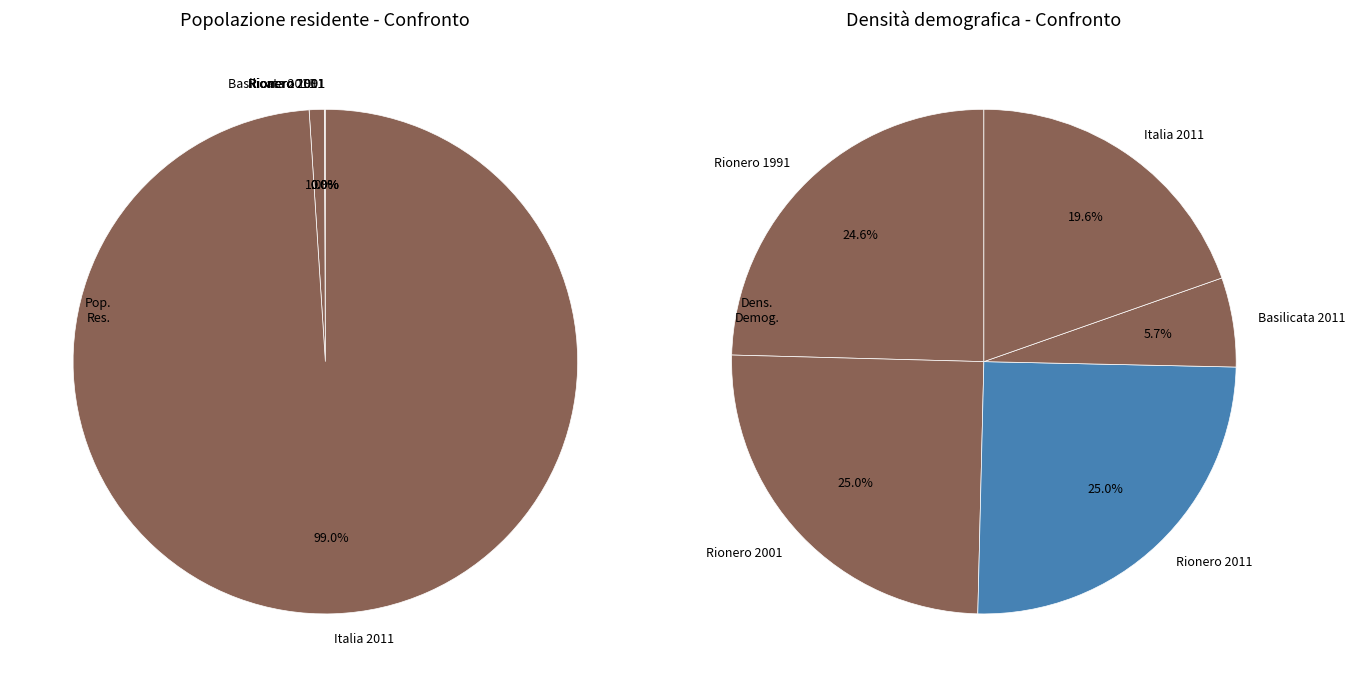

The Italia 2011 slice represents 99% of the pie. True or false?

True